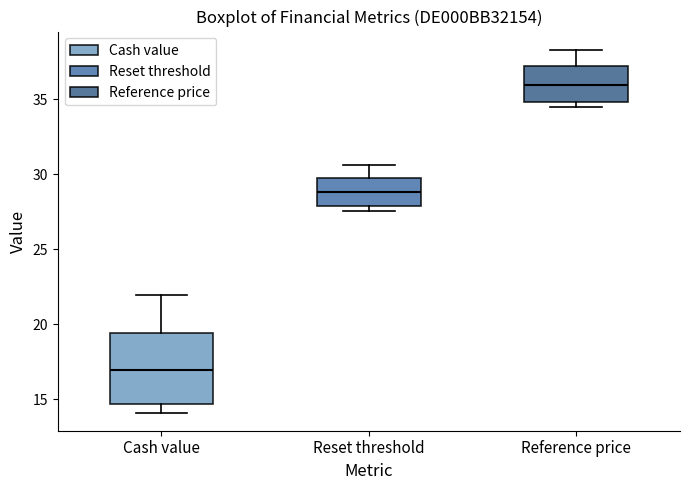

Which box has the highest median line?

Reference price